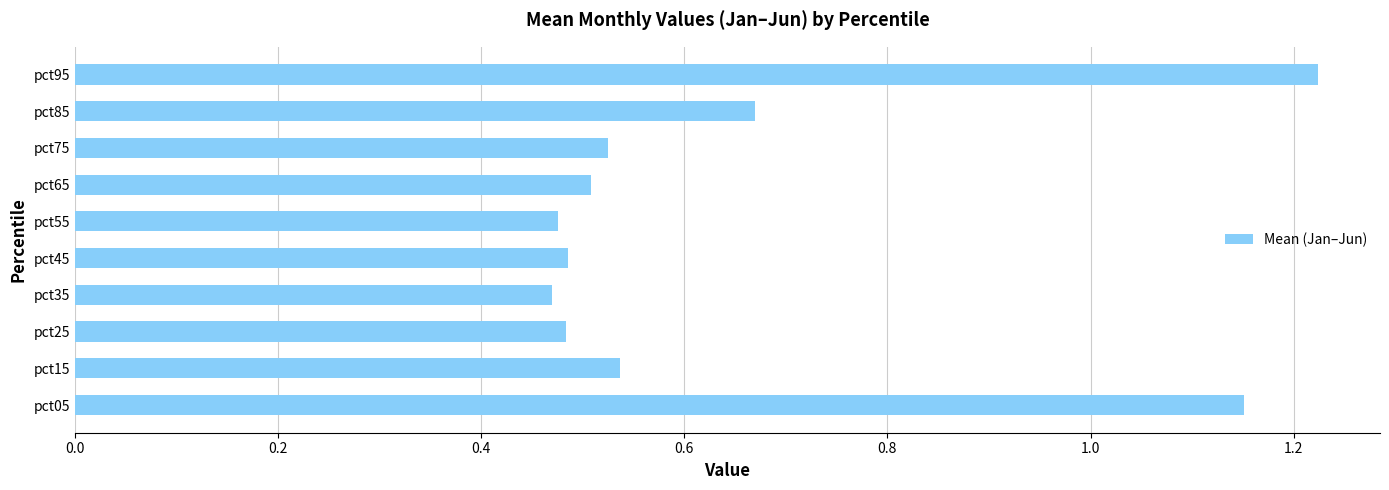

Which label corresponds to the largest value in the chart?

pct95